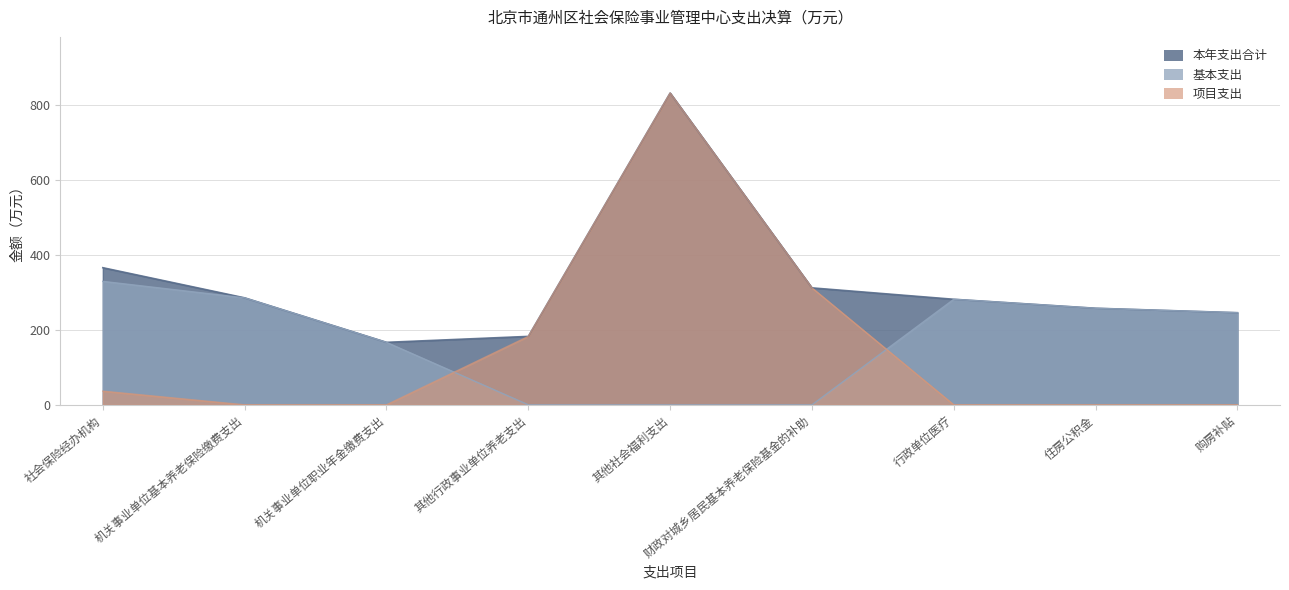

Read the 基本支出 value at 购房补贴.

245.9